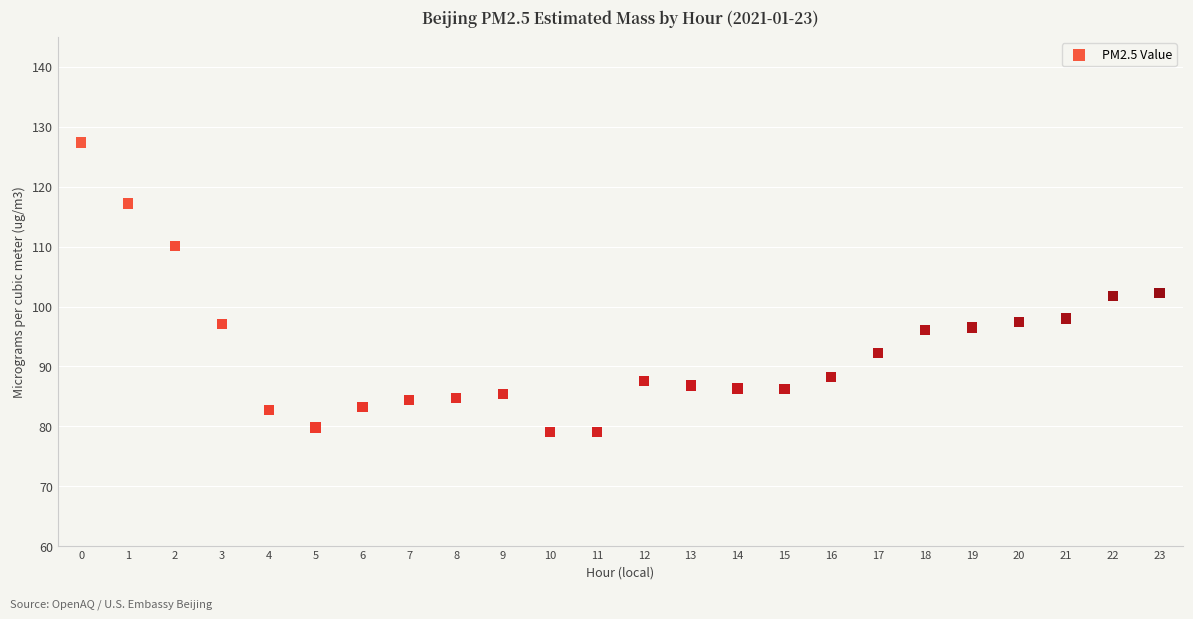

What is the range of Y values (max minus min)?

48.3